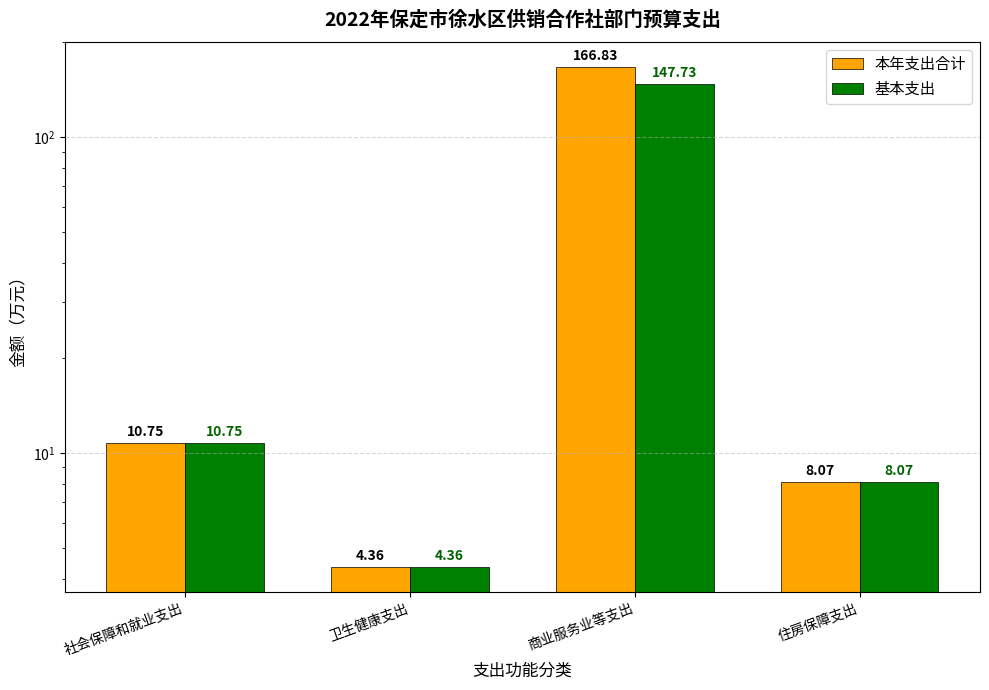

What is the label of the 2nd bar from the left?

卫生健康支出